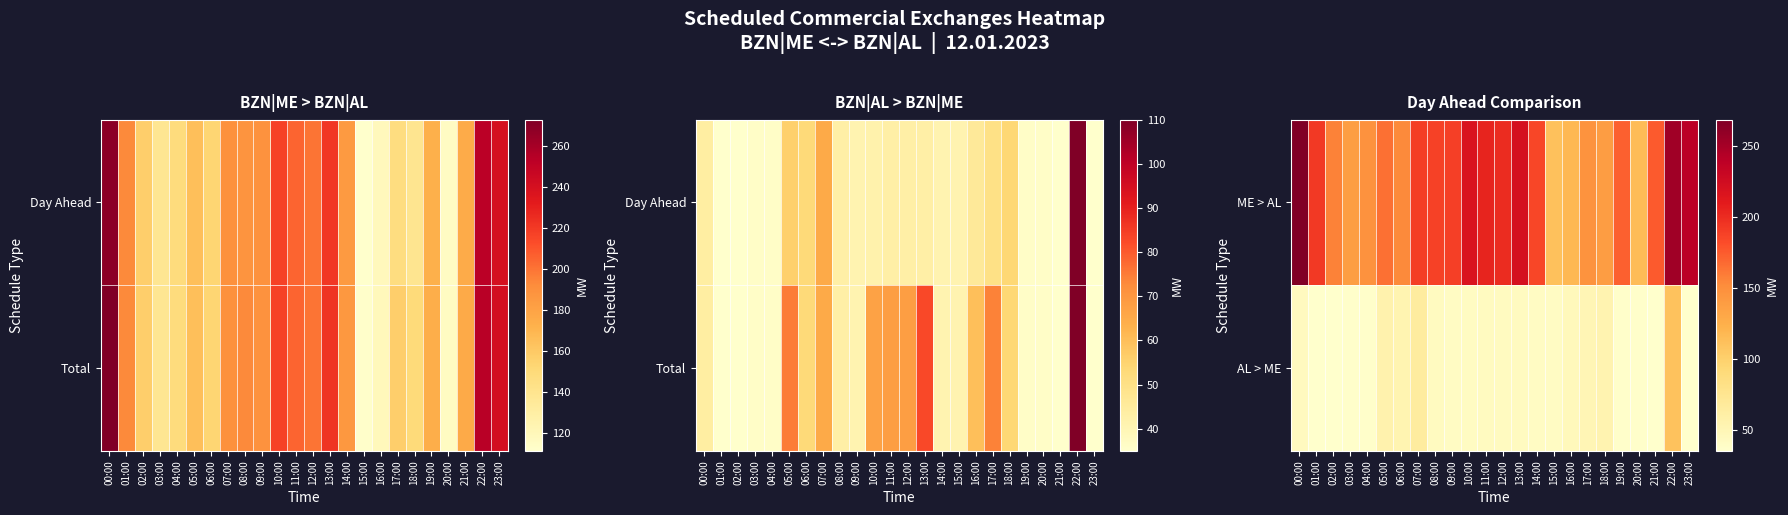

Which has a higher value, 08:00 or 13:00?

13:00